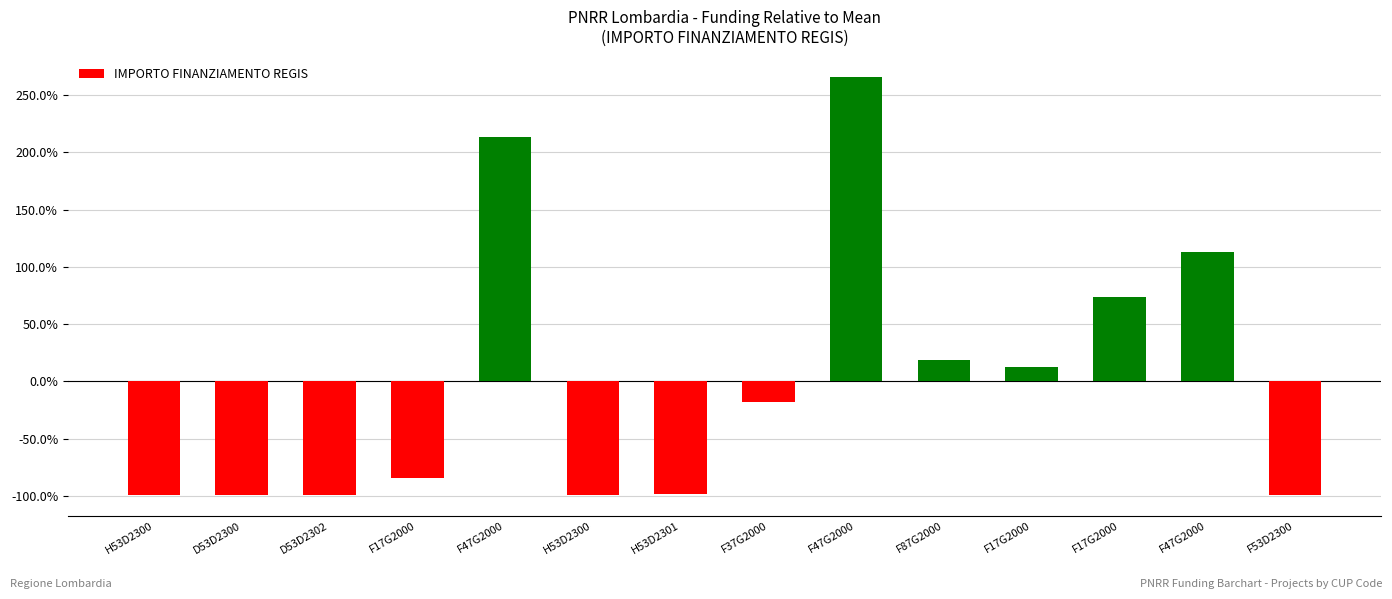

How many distinct data groups are displayed?

1